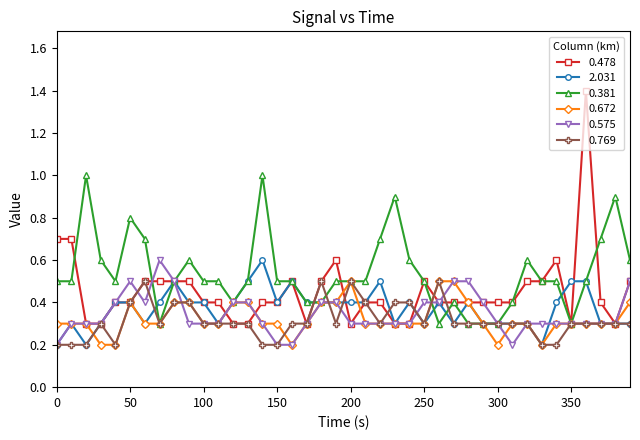

Which series has the largest total across all categories?

0.381